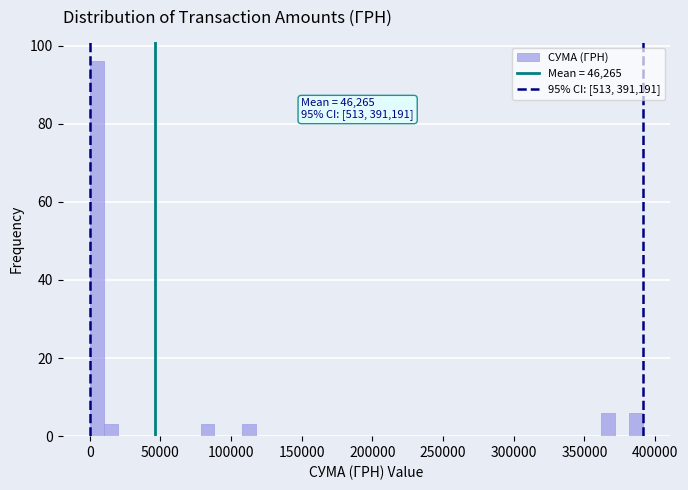

Read against the x-axis, roughly where is the centre of the tallest bar?

5000